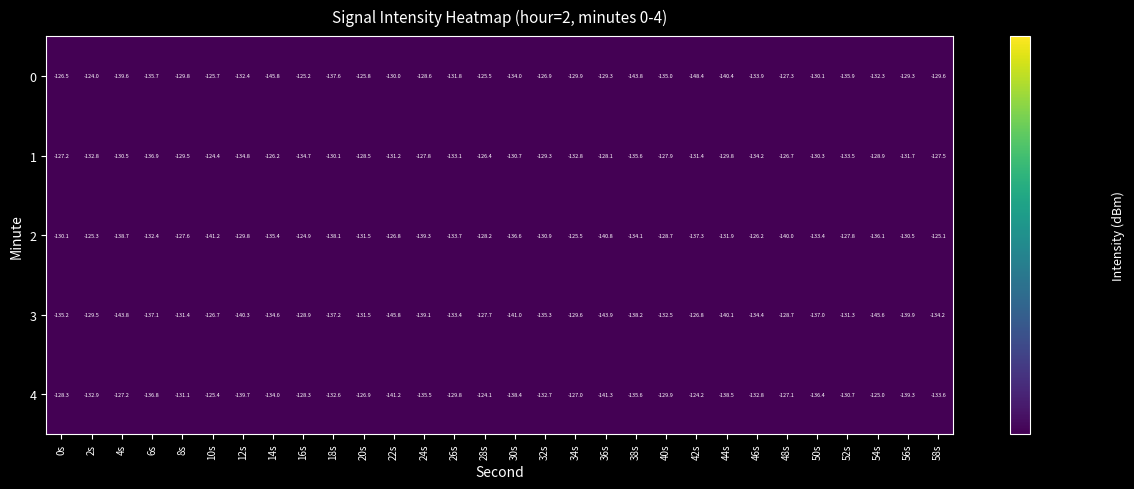

What is the difference between the maximum and minimum values in the 3 series?

19.1